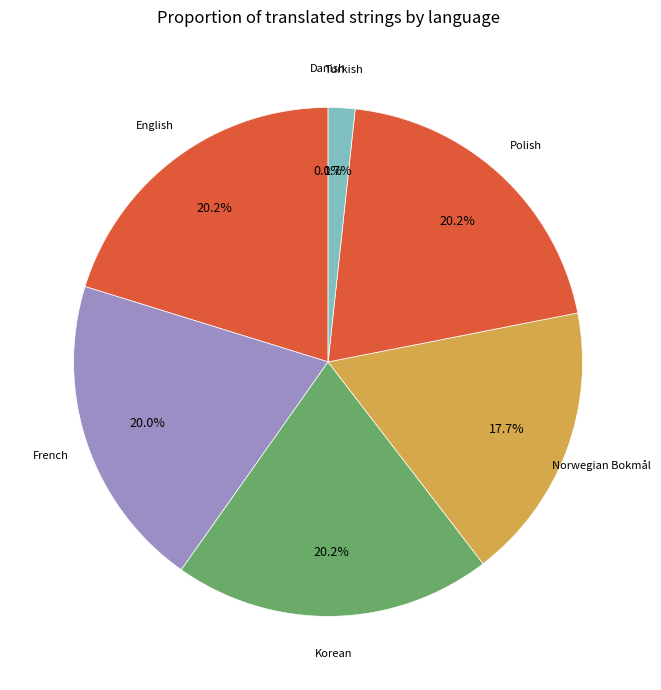

How many segments does this pie chart have?

7